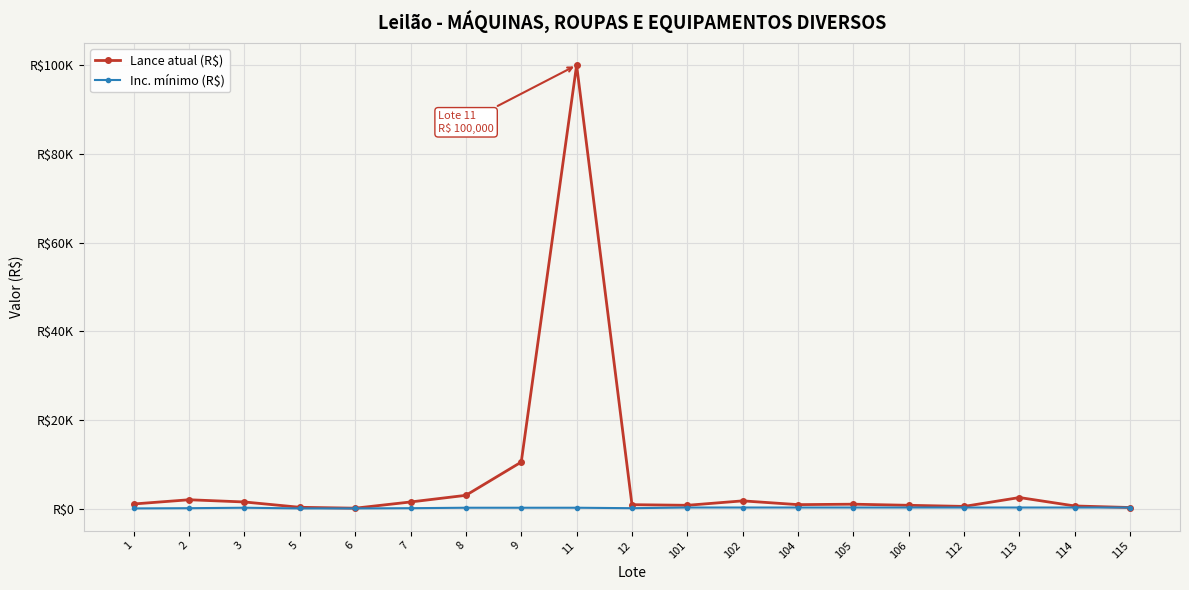

Does the chart have visible grid lines?

Yes